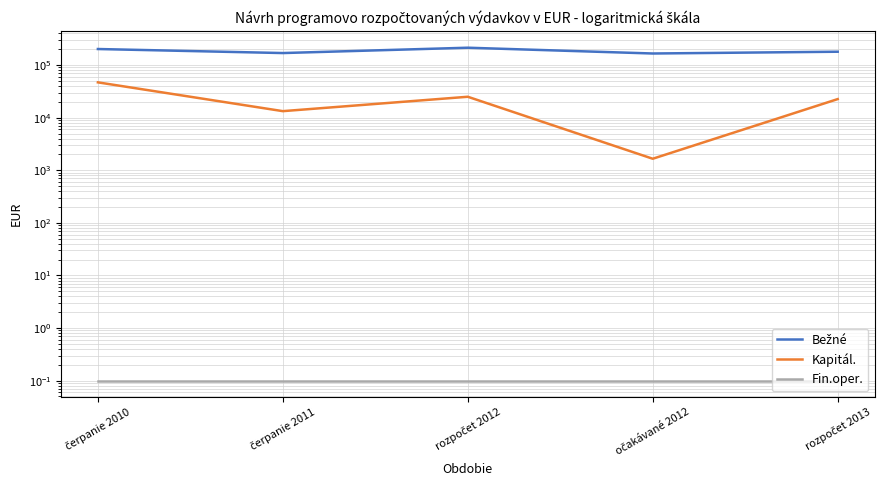

What is the minimum value shown in the chart?

0.1